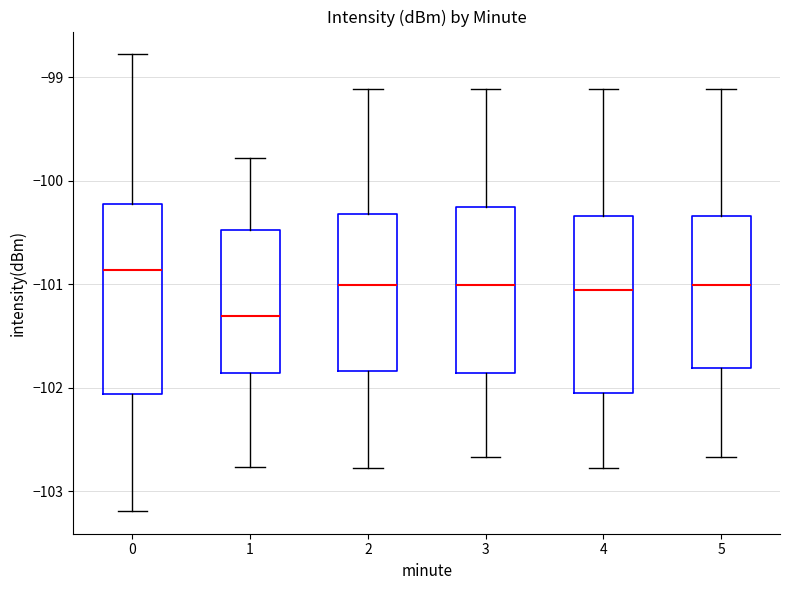

Reading left to right, read every box against the y-axis: the position of its median line, the range the box covers, and the ends of its whiskers. The values are not printed on the chart, so give them approximately, as read against the axis.

0: median -100.9, box -102.1 to -100.2, whiskers -103.2 to -98.8
1: median -101.3, box -101.9 to -100.5, whiskers -102.8 to -99.8
2: median -101.0, box -101.8 to -100.3, whiskers -102.8 to -99.1
3: median -101.0, box -101.9 to -100.3, whiskers -102.7 to -99.1
4: median -101.1, box -102.1 to -100.3, whiskers -102.8 to -99.1
5: median -101.0, box -101.8 to -100.3, whiskers -102.7 to -99.1